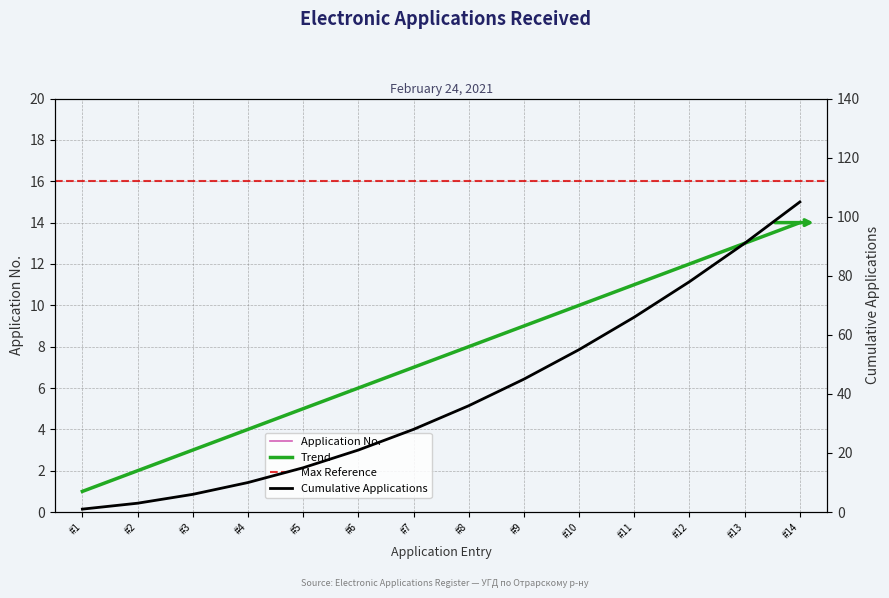

True or false: Cumulative Applications and Applications Count cross at least once.

False